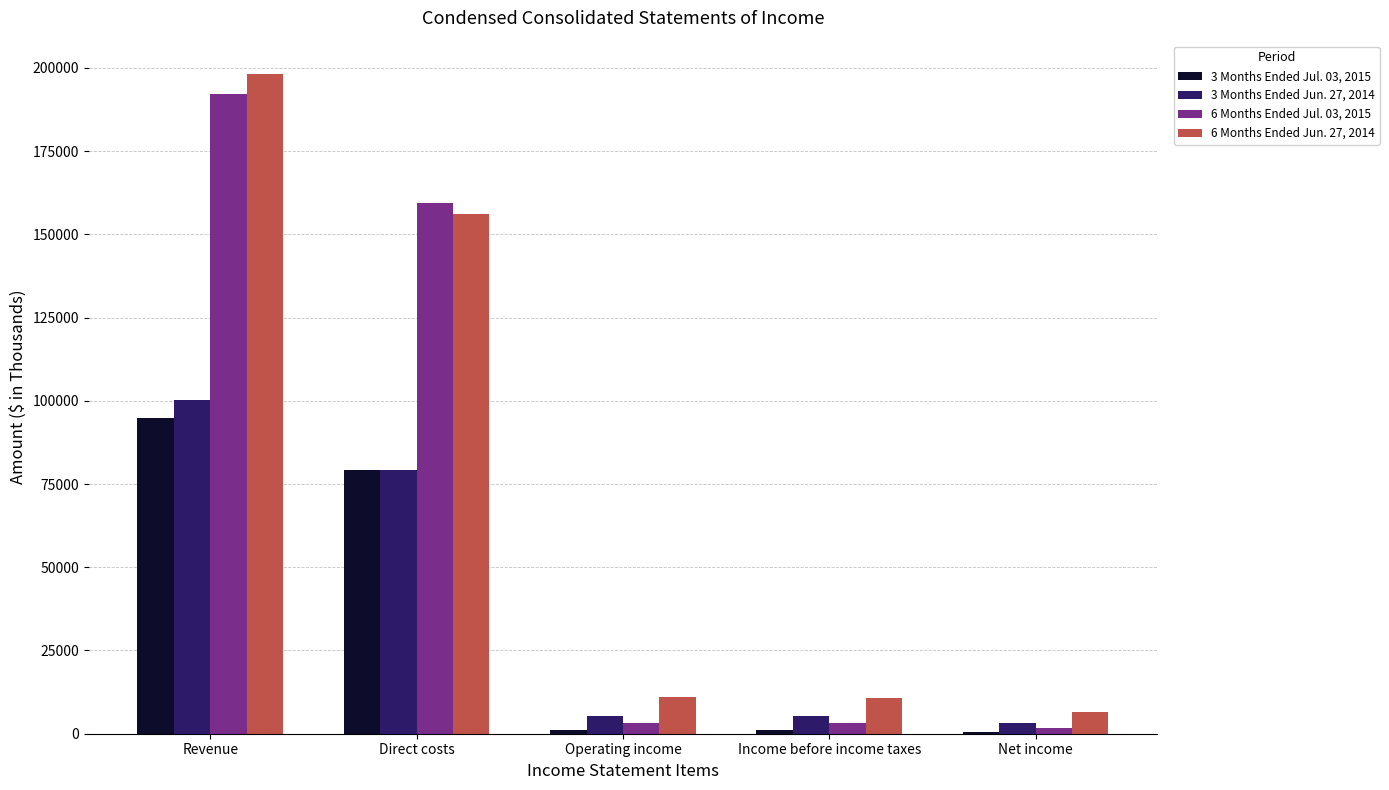

At which category is the sum across all series the highest?

Revenue